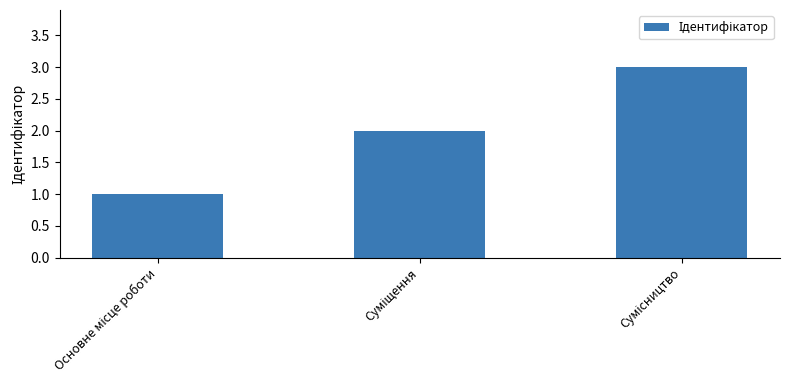

How many data points does each series have?

3